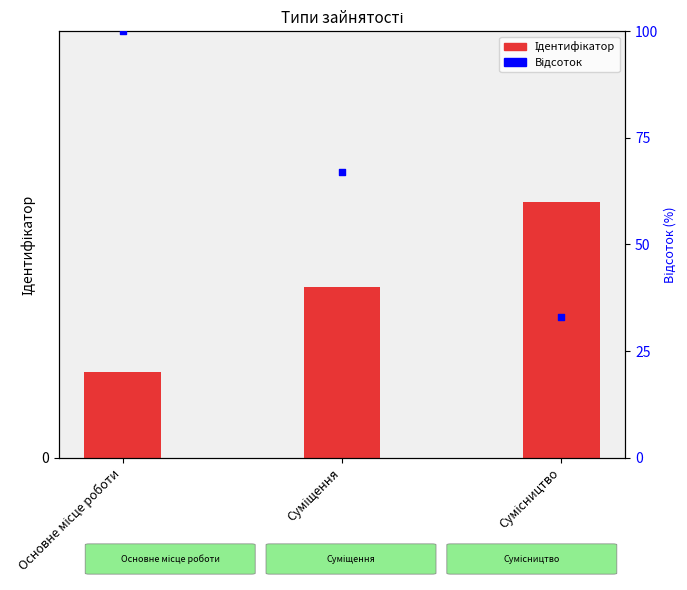

Is the value of Відсоток at Суміщення greater than the value of Ідентифікатор at Основне місце роботи?

Yes